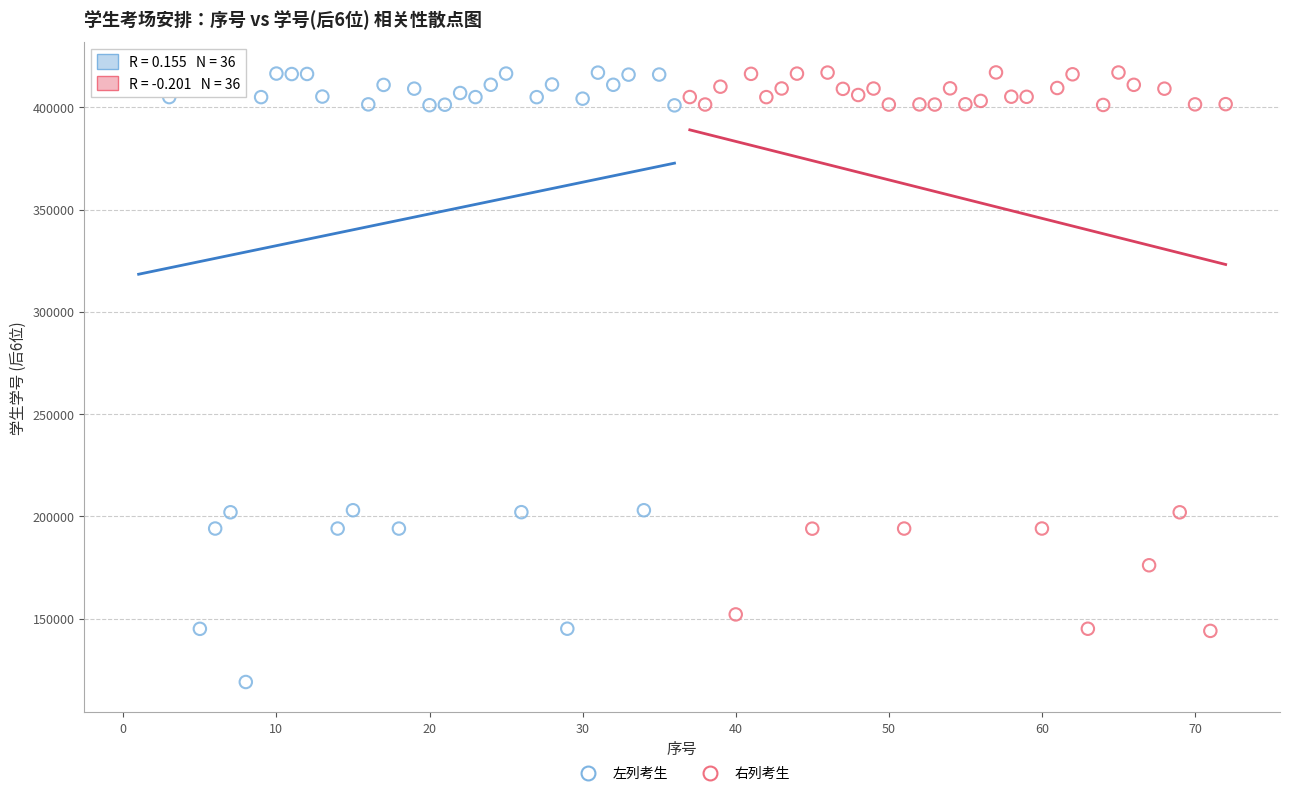

What are all the series names shown in the legend?

左列考生, 右列考生